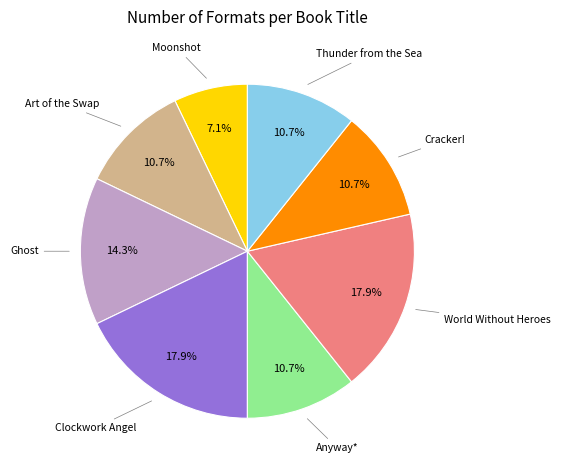

Is there any slice that represents more than half of the pie?

No